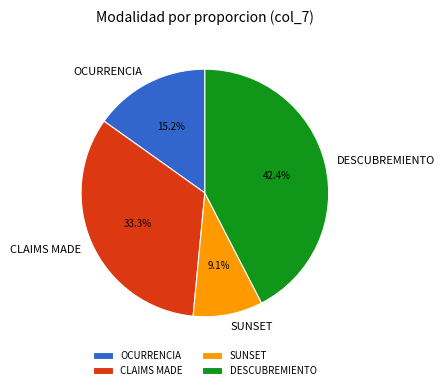

Which slice is the largest?

DESCUBREMIENTO